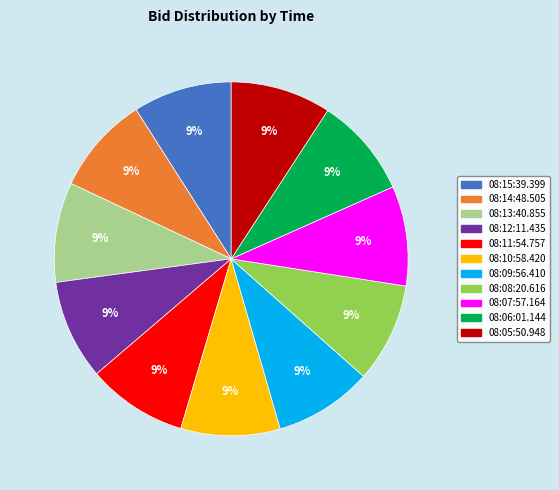

What is the ratio of the value at 08:05:50.948 to the value at 08:12:11.435?

1.0